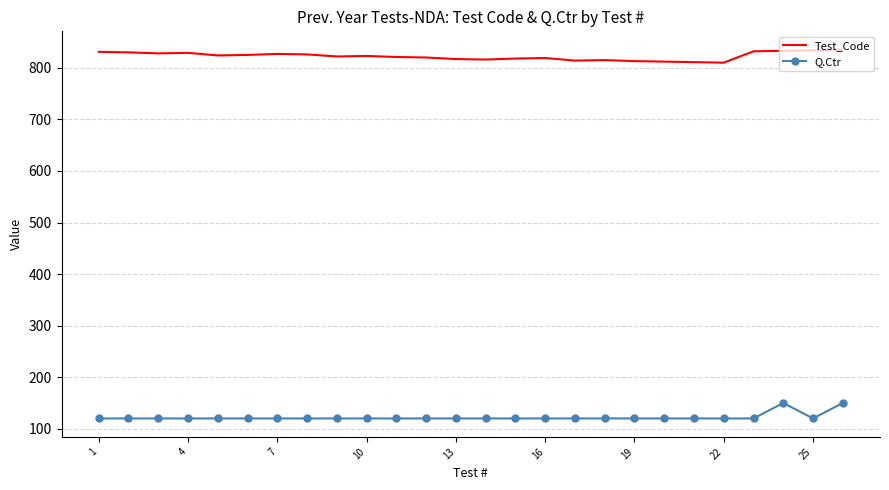

In Q.Ctr, how many points are higher than both neighbors (excluding endpoints)?

1